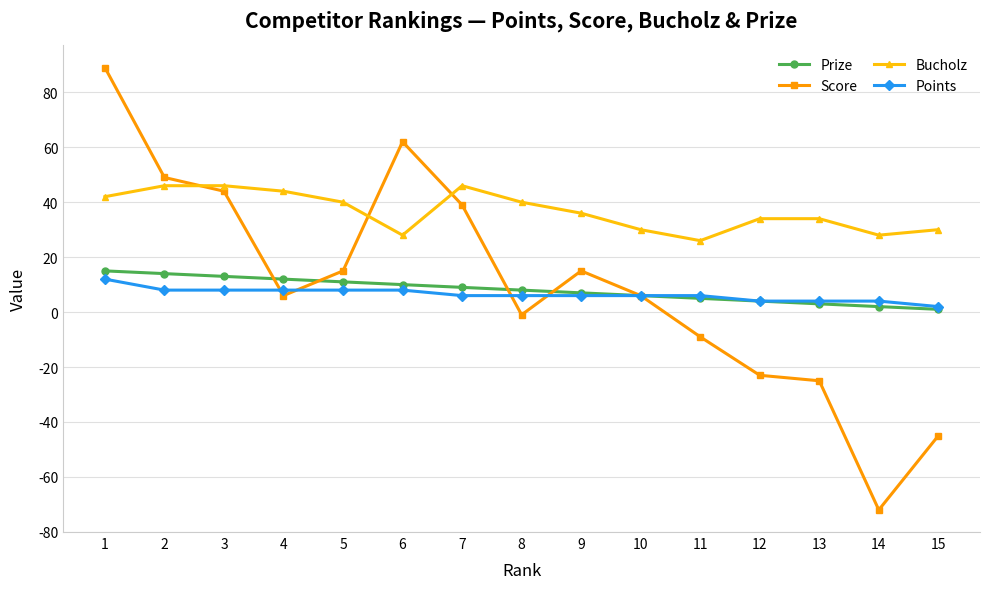

Which series has the largest total across all categories?

Bucholz